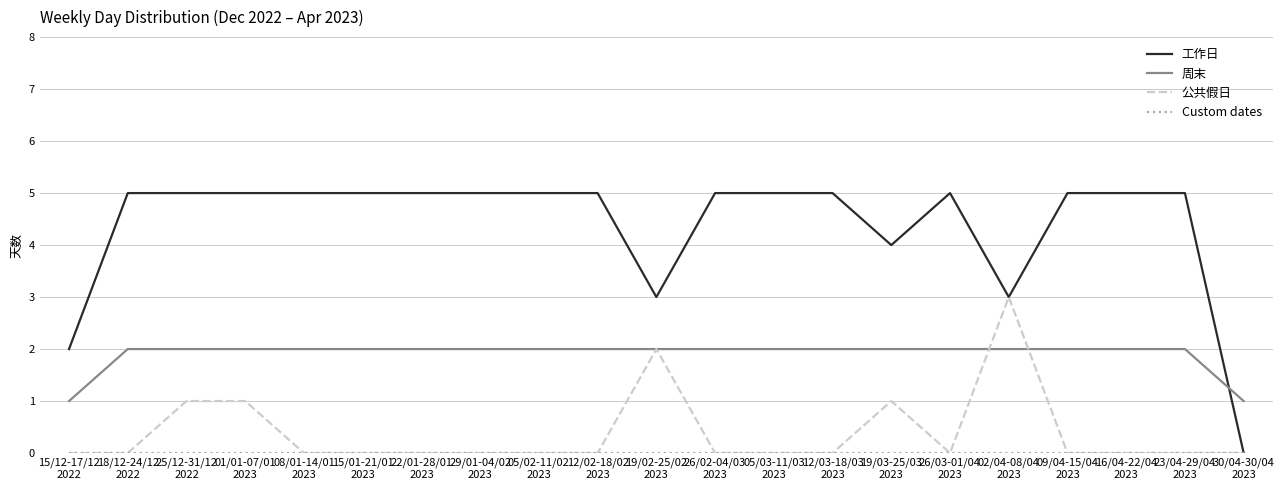

Which series has the largest total across all categories?

工作日